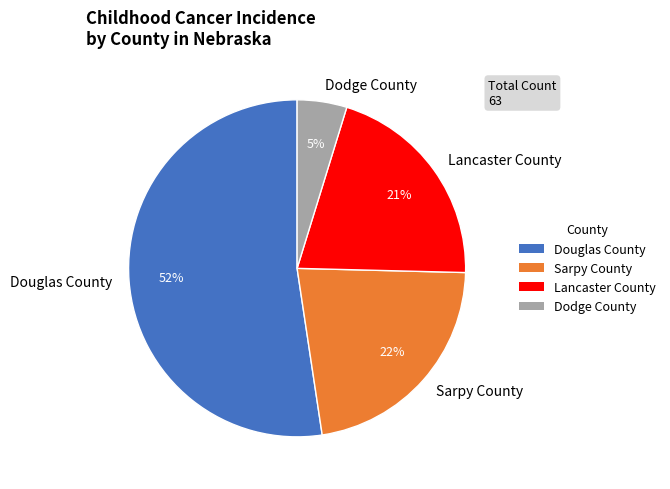

True or false: Dodge County accounts for 5% of the total.

True